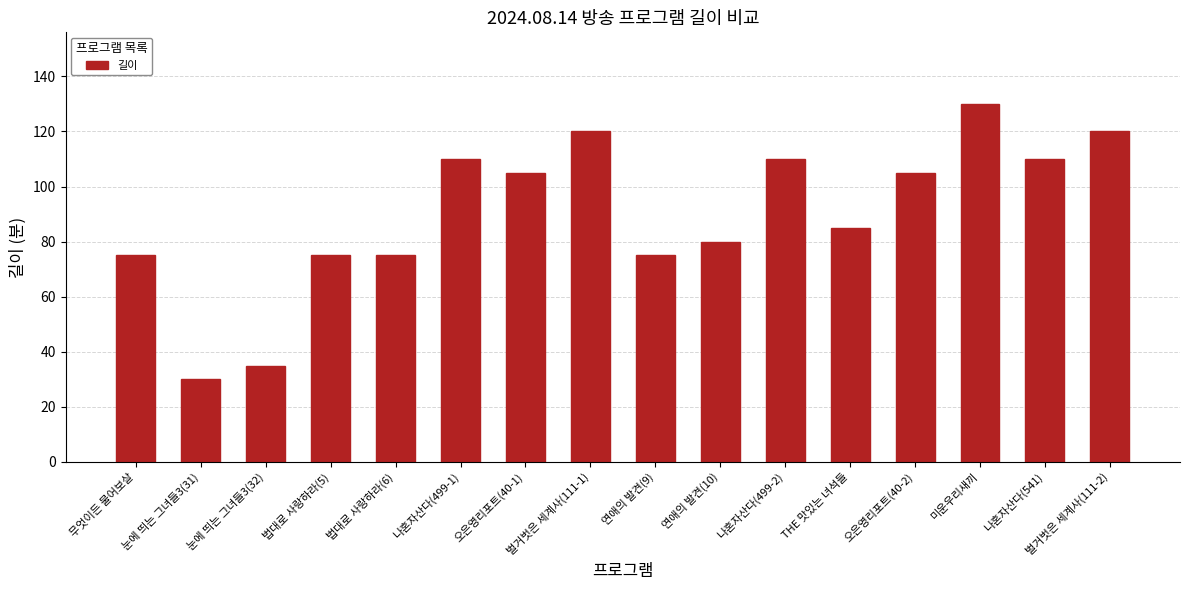

What is the value of the 5th bar from the left?

75